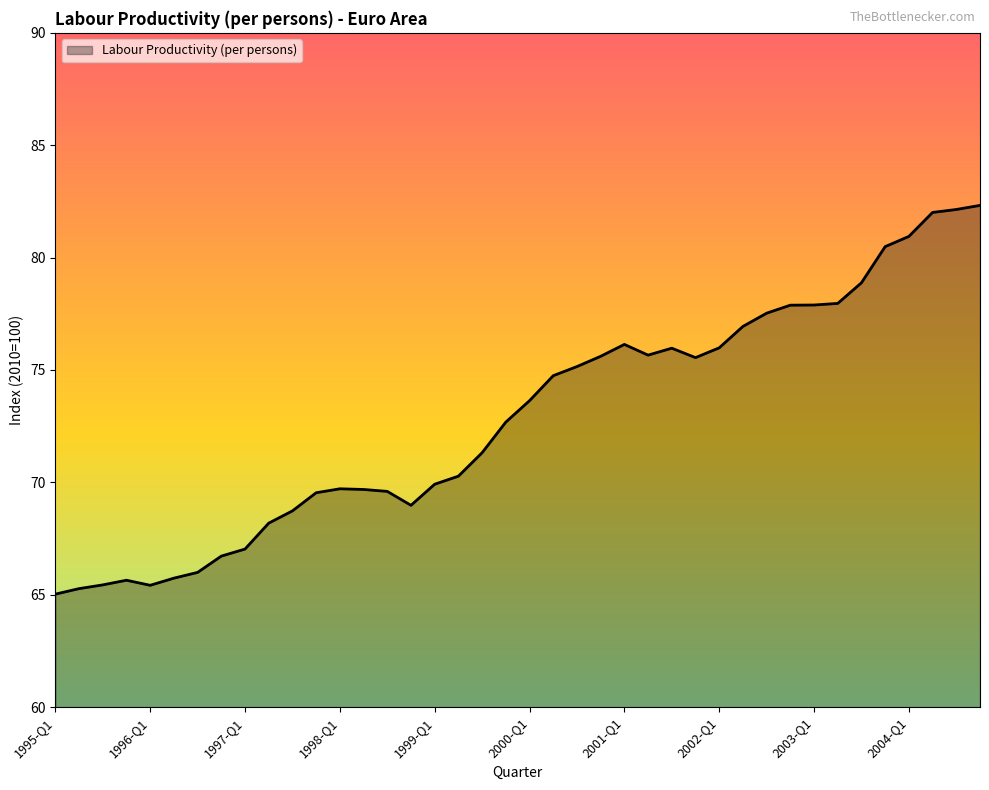

What is the average value?

72.9